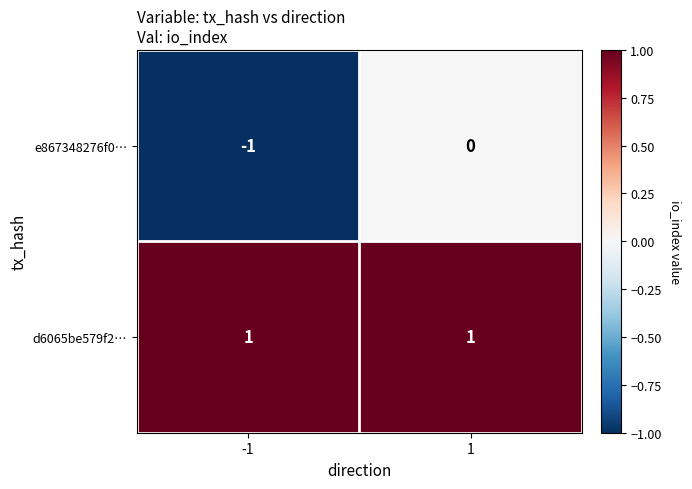

Is the value of d6065be579f2… at -1 greater than the value of e867348276f0… at -1?

Yes